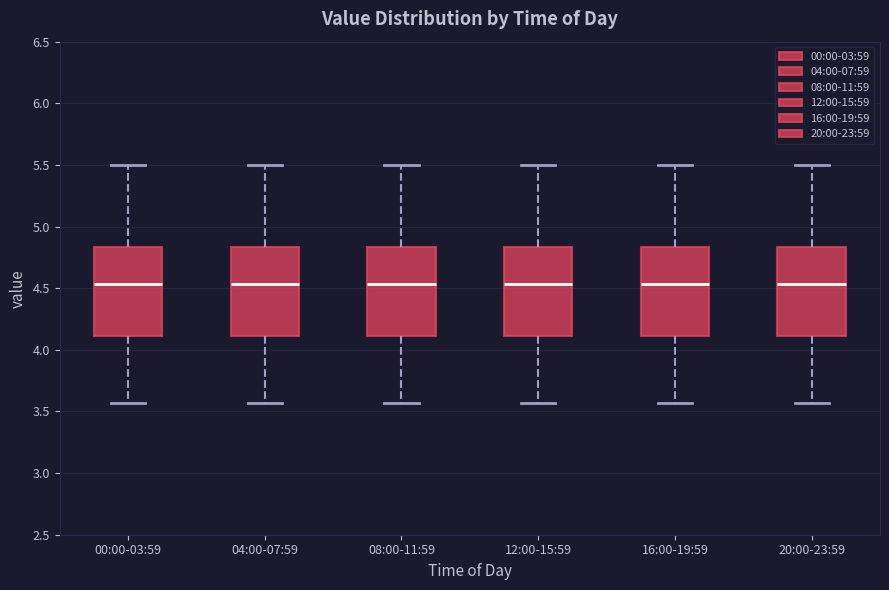

Reading left to right, transcribe this box plot: for each box, give where its median line is, the range the box spans, and where its two whiskers end, as read against the y-axis. The values are not printed on the chart, so give them approximately, as read against the axis.

00:00-03:59: median 4.55, box 4.10 to 4.85, whiskers 3.55 to 5.50
04:00-07:59: median 4.55, box 4.10 to 4.85, whiskers 3.55 to 5.50
08:00-11:59: median 4.55, box 4.10 to 4.85, whiskers 3.55 to 5.50
12:00-15:59: median 4.55, box 4.10 to 4.85, whiskers 3.55 to 5.50
16:00-19:59: median 4.55, box 4.10 to 4.85, whiskers 3.55 to 5.50
20:00-23:59: median 4.55, box 4.10 to 4.85, whiskers 3.55 to 5.50